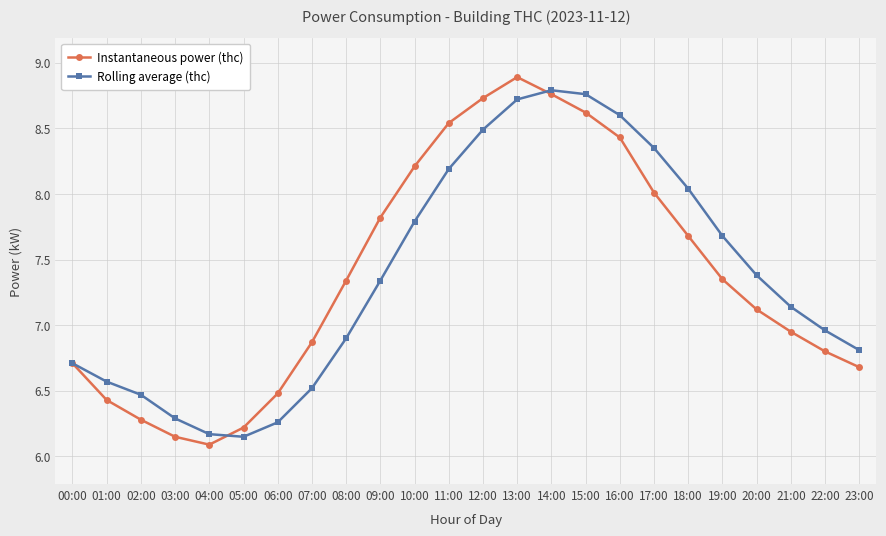

Where is the first local maximum for Rolling average (thc)?

14:00